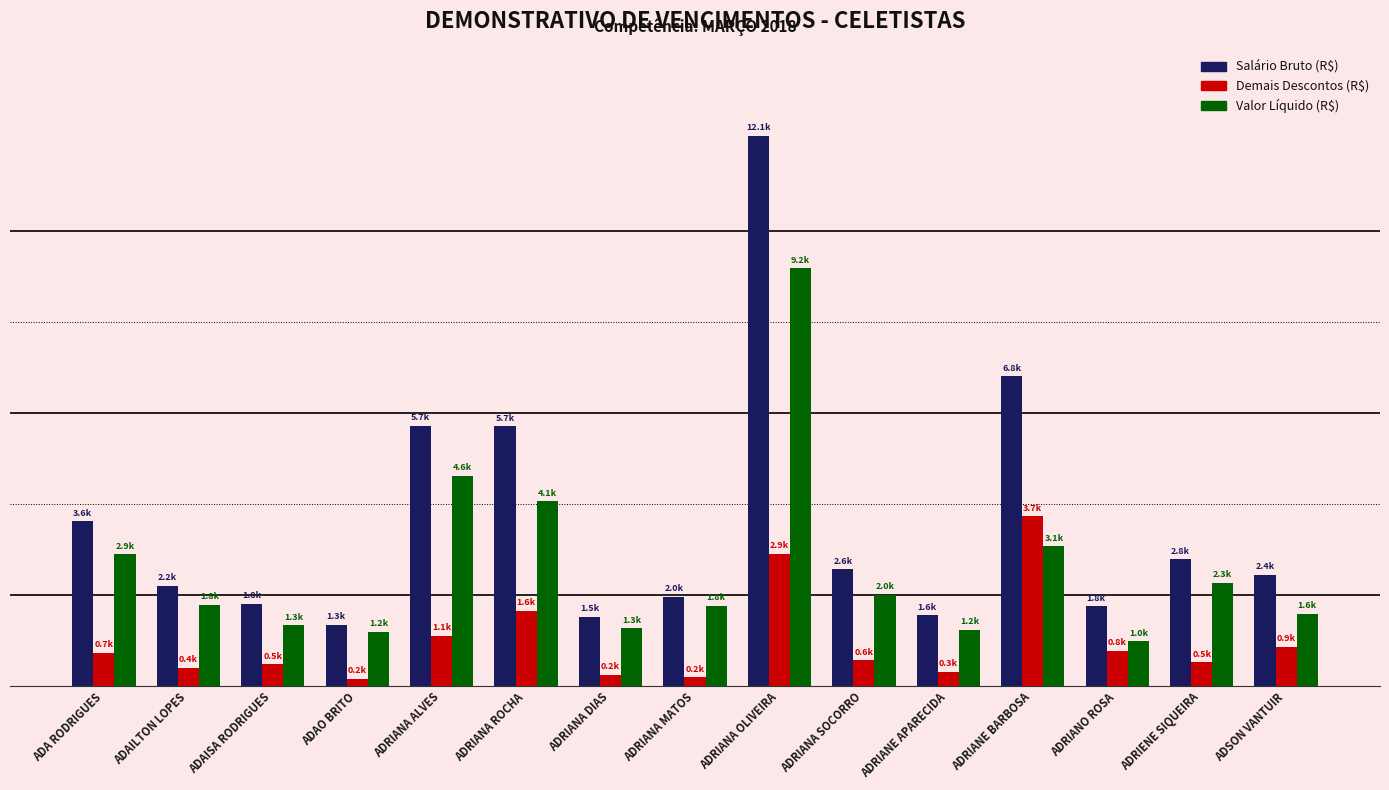

Which series changed the most between ADRIANA ROCHA and ADRIANA OLIVEIRA?

Salário Bruto (R$)